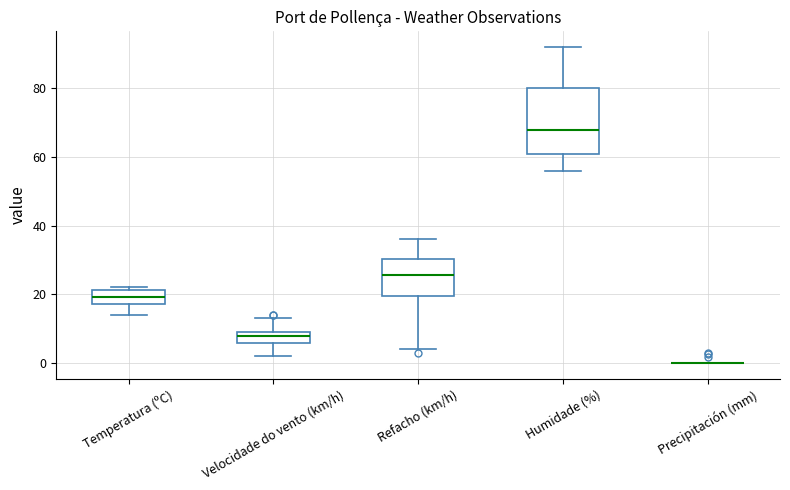

Reading left to right, transcribe this box plot: for each box, give where its median line is, the range the box spans, and where its two whiskers end, as read against the y-axis. The values are not printed on the chart, so give them approximately, as read against the axis.

Temperatura (ºC): median 20, box 18 to 22, whiskers 14 to 22 (just above the box's upper edge)
Velocidade do vento (km/h): median 8, box 6 to 10, whiskers 2 to 14
Refacho (km/h): median 26, box 20 to 30, whiskers 4 to 36
Humidade (%): median 68, box 60 to 80, whiskers 56 to 92
Precipitación (mm): box collapsed to a line at 0, whiskers 0 to 0